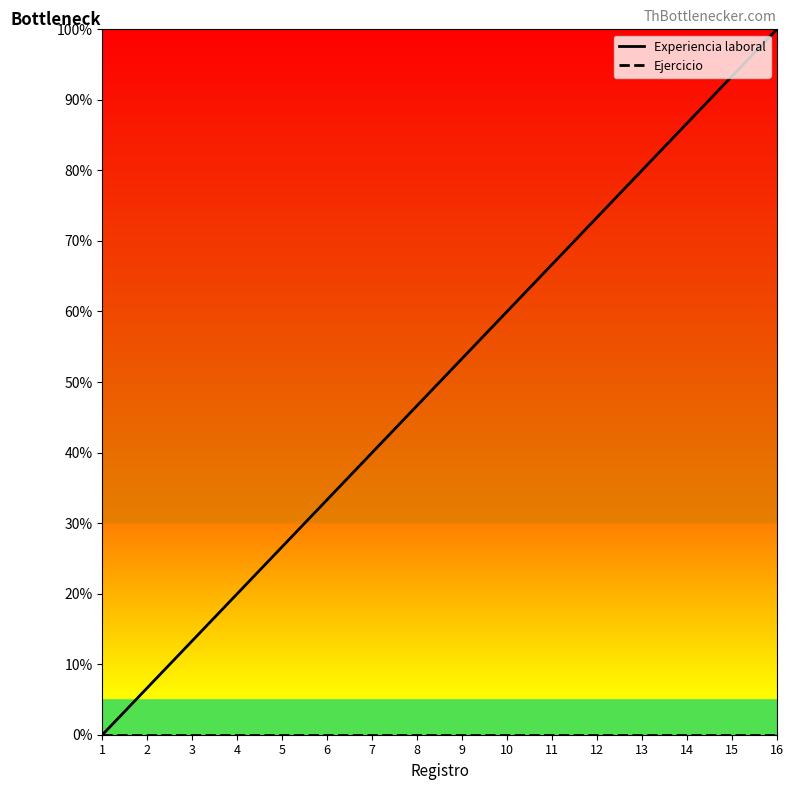

Does the chart display data point markers on the line(s)?

No